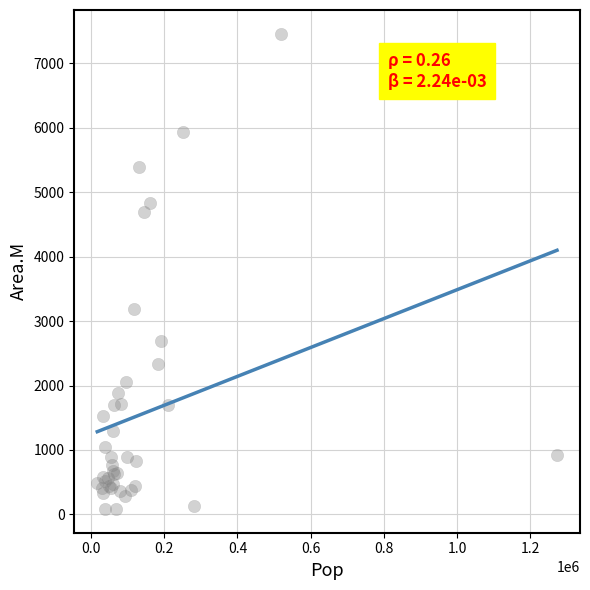

What Y value in the scatter plot is closest to 3772?

3188